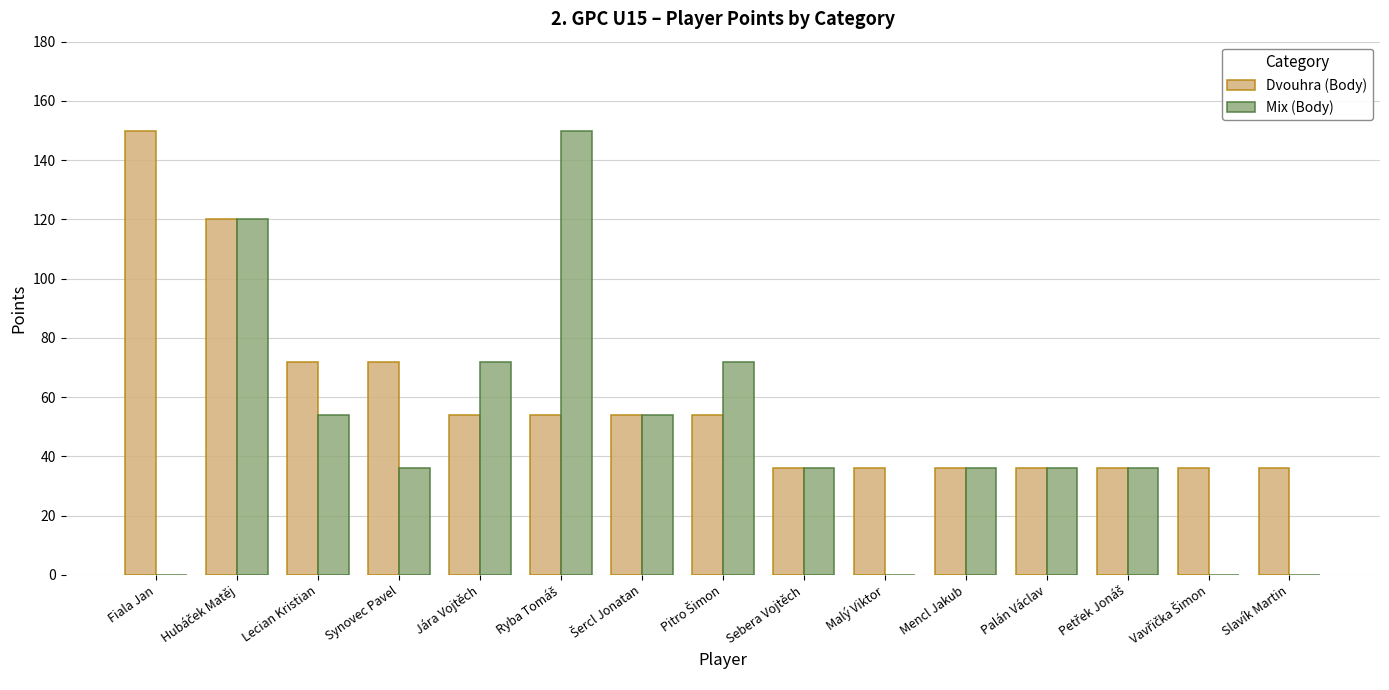

How many series are shown in this chart?

2